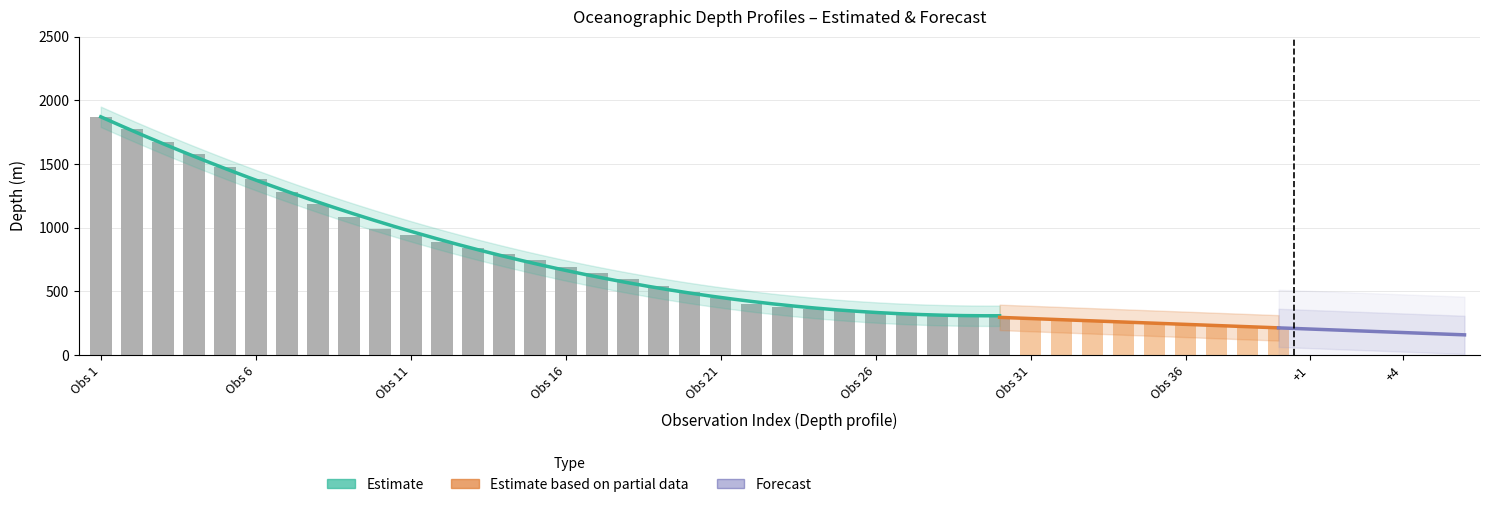

The value of Depth at 33 is 268.2. True or false?

True